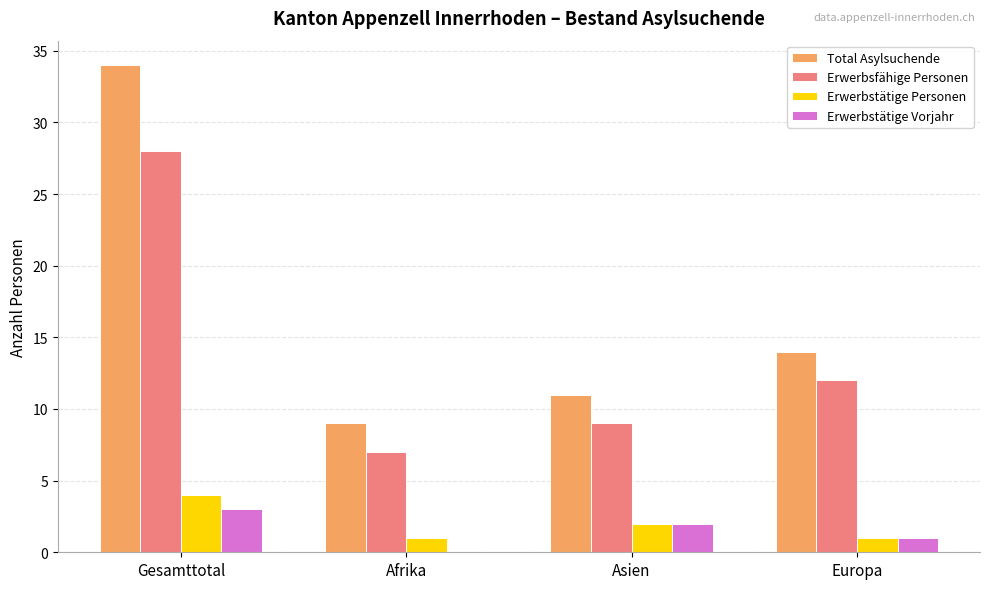

What is the sum of the Erwerbstätige Personen values at Asien and Gesamttotal?

6